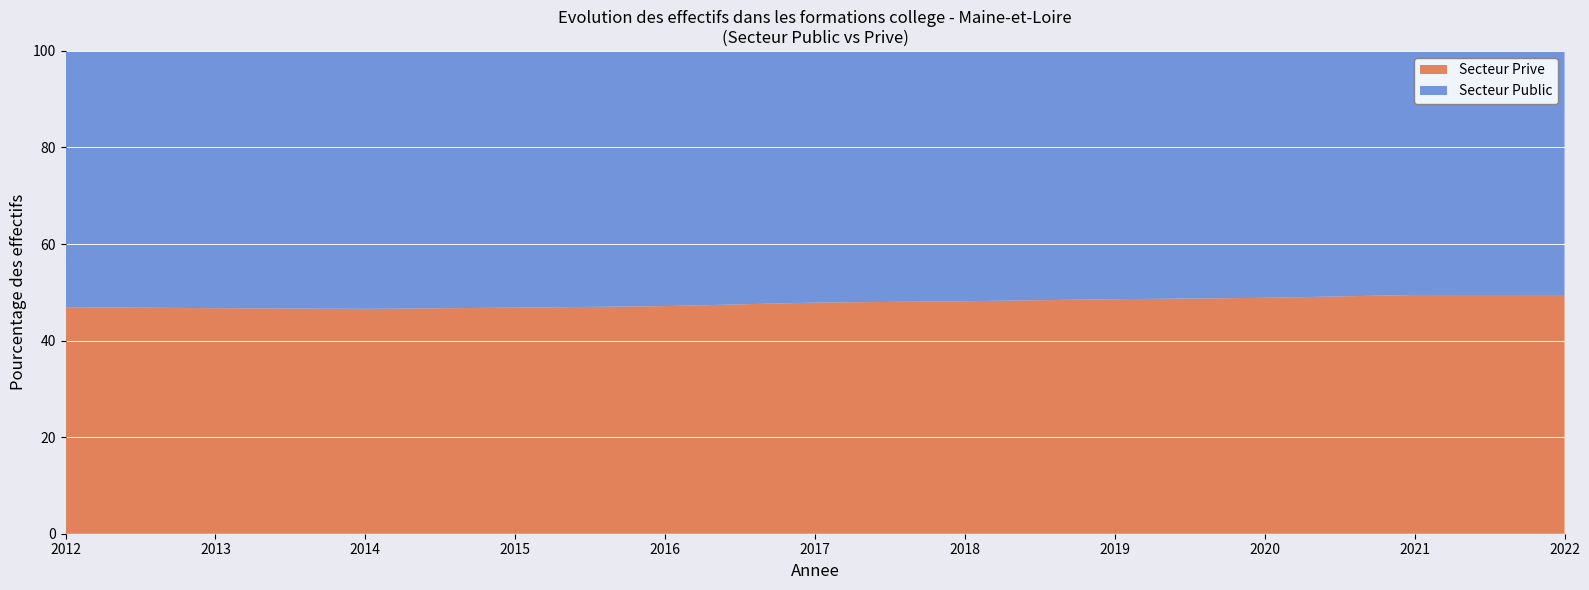

Reading left to right, what are all the values shown in this chart?

Secteur Public: 21985	22332	22604	22445	22387	22302	22358	22344	22365	21887	21823
Secteur Prive: 19438	19583	19706	19768	19969	20483	20770	21108	21367	21415	21336